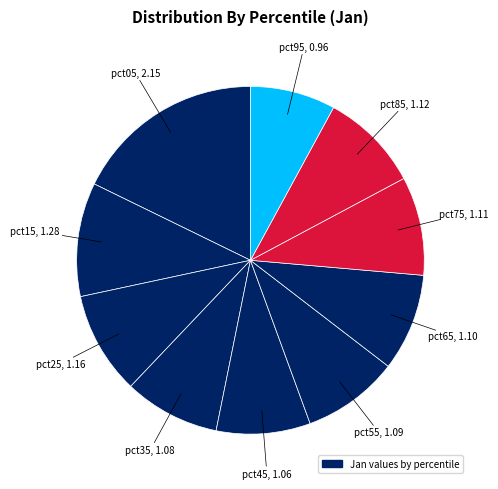

How many segments does this pie chart have?

10